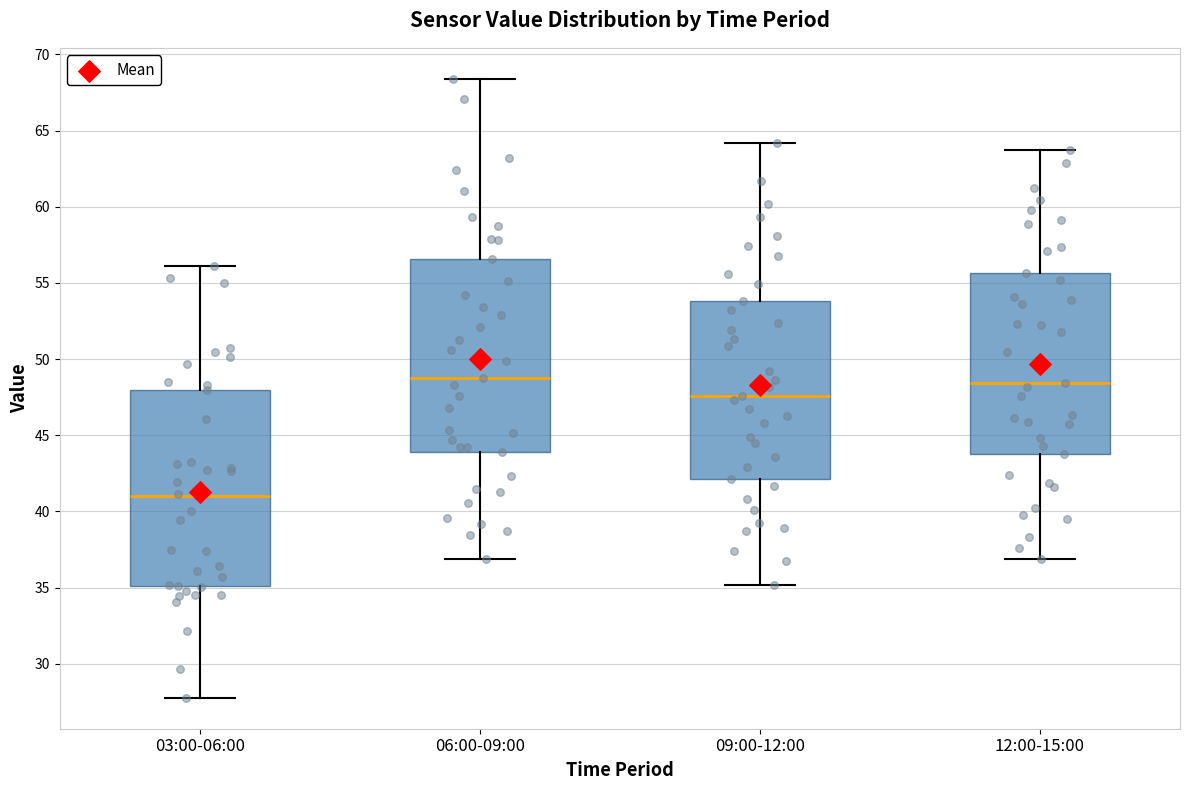

Where does the lower whisker of the box for 06:00-09:00 end on the y-axis? The values are not printed on the chart, so give them approximately, as read against the axis.

37.0